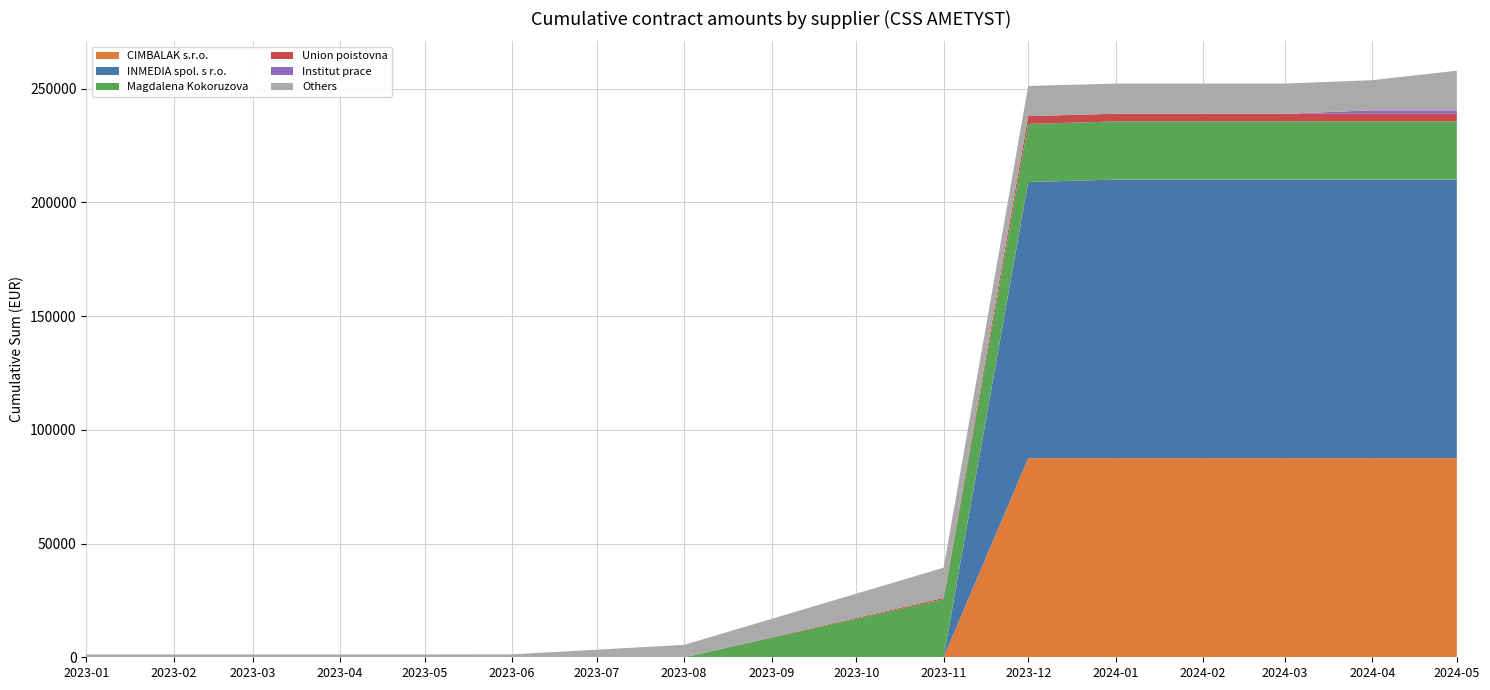

Reading left to right, transcribe all the data shown in this chart.

CIMBALAK s.r.o.: 2023-01=0.0	2023-02=0.0	2023-03=0.0	2023-04=0.0	2023-05=0.0	2023-06=0.0	2023-08=0.0	2023-11=0.0	2023-12=87503.1	2024-01=87503.1	2024-02=87503.1	2024-03=87503.1	2024-04=87503.1	2024-05=87503.1
INMEDIA spol. s r.o.: 2023-01=0.0	2023-02=0.0	2023-03=0.0	2023-04=0.0	2023-05=0.0	2023-06=0.0	2023-08=0.0	2023-11=0.0	2023-12=121449.0	2024-01=122499.0	2024-02=122499.0	2024-03=122499.0	2024-04=122499.0	2024-05=122499.0
Magdalena Kokoruzova: 2023-01=0.0	2023-02=0.0	2023-03=0.0	2023-04=0.0	2023-05=0.0	2023-06=0.0	2023-08=0.0	2023-11=25544.5	2023-12=25544.5	2024-01=25544.5	2024-02=25544.5	2024-03=25544.5	2024-04=25544.5	2024-05=25544.5
Union poistovna: 2023-01=0.0	2023-02=0.0	2023-03=0.0	2023-04=0.0	2023-05=0.0	2023-06=0.0	2023-08=0.0	2023-11=584.0	2023-12=3406.2	2024-01=3406.2	2024-02=3406.2	2024-03=3406.2	2024-04=3406.2	2024-05=3406.2
Institut prace: 2023-01=0.0	2023-02=0.0	2023-03=0.0	2023-04=0.0	2023-05=0.0	2023-06=0.0	2023-08=0.0	2023-11=0.0	2023-12=0.0	2024-01=0.0	2024-02=0.0	2024-03=0.0	2024-04=1500.0	2024-05=1500.0
Others: 2023-01=1232.3	2023-02=1232.3	2023-03=1232.3	2023-04=1232.3	2023-05=1232.3	2023-06=1282.3	2023-08=5457.3	2023-11=13248.2	2023-12=13248.2	2024-01=13248.2	2024-02=13248.2	2024-03=13248.2	2024-04=13248.2	2024-05=17423.2